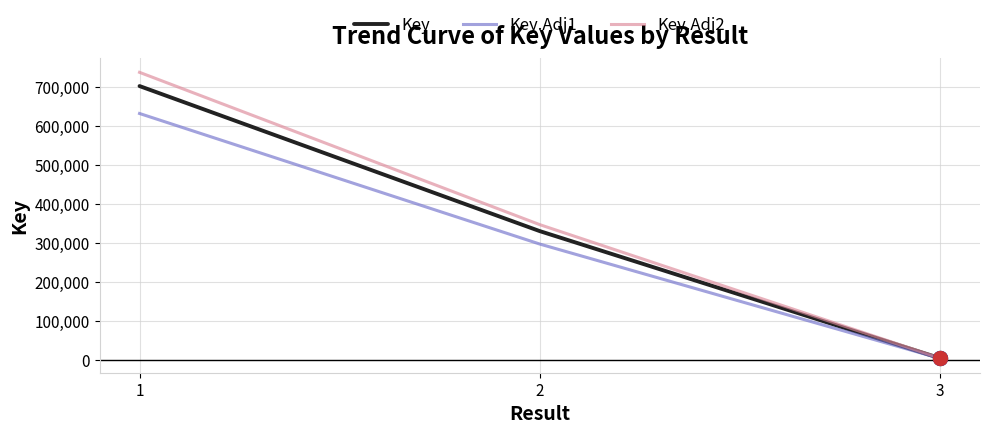

How many categories are shown in the chart?

3